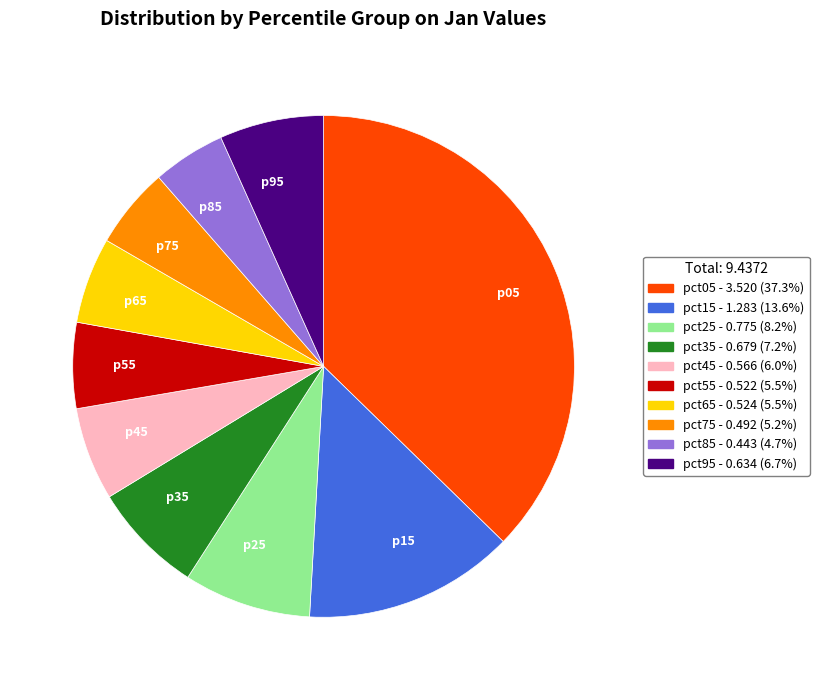

Is the sum of p95 and p05 greater than half?

No